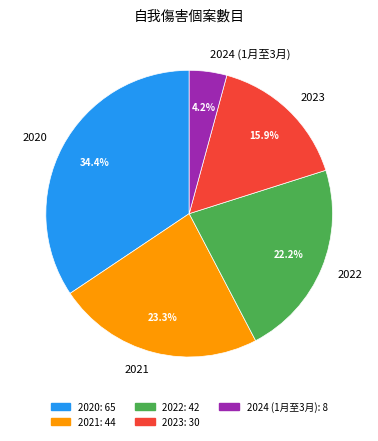

Does 2024 (1月至3月) represent more than half of the total?

No